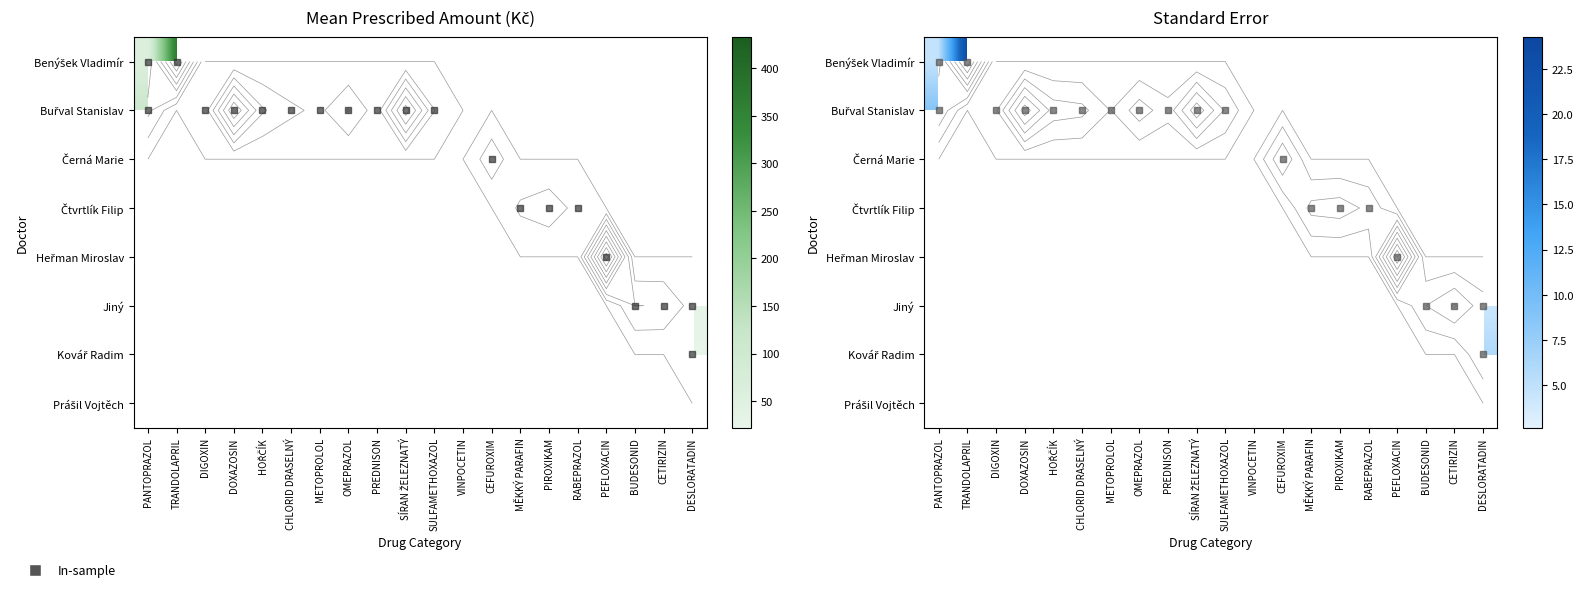

The Čtvrtlík Filip series shows 3.5 at MĚKKÝ PARAFIN. True or false?

False